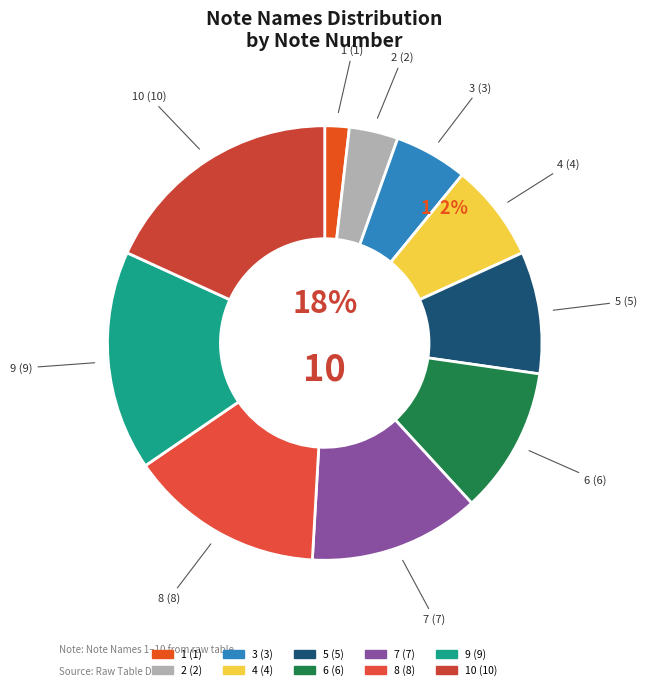

How many segments does this pie chart have?

10